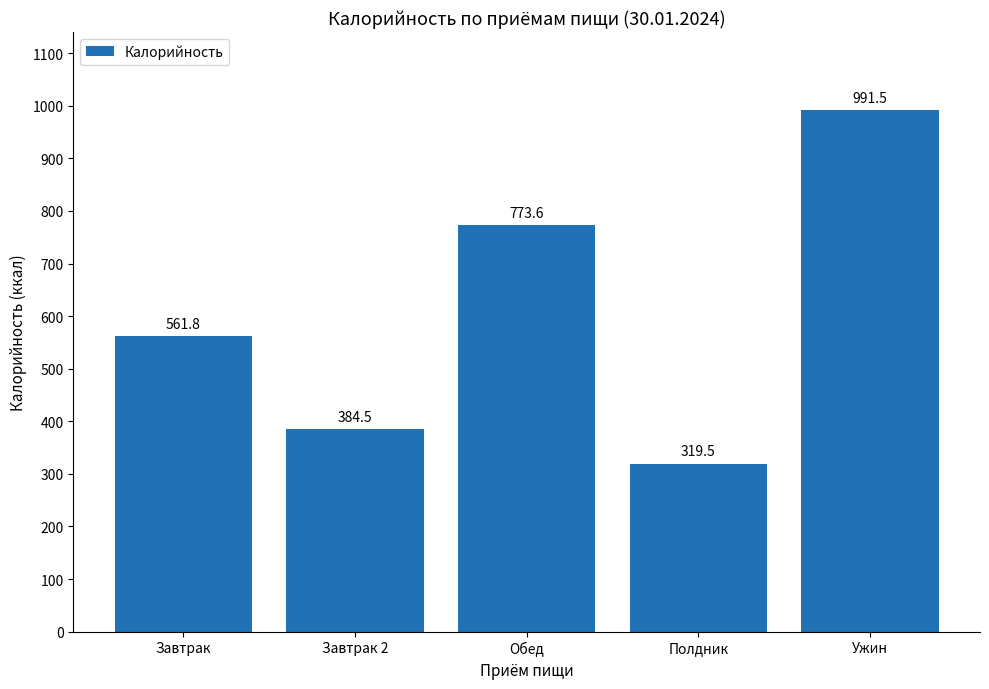

Does the chart contain stacked bars?

No